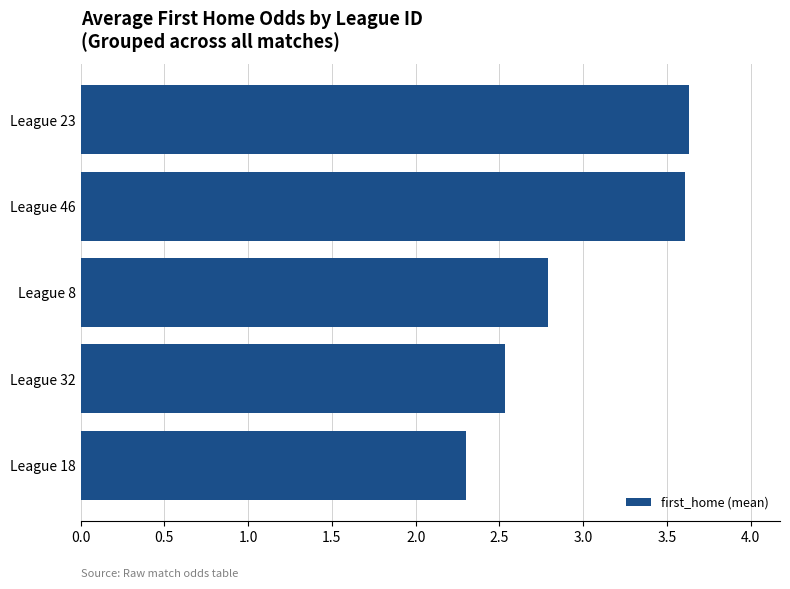

Which has a higher value, League 32 or League 8?

League 8